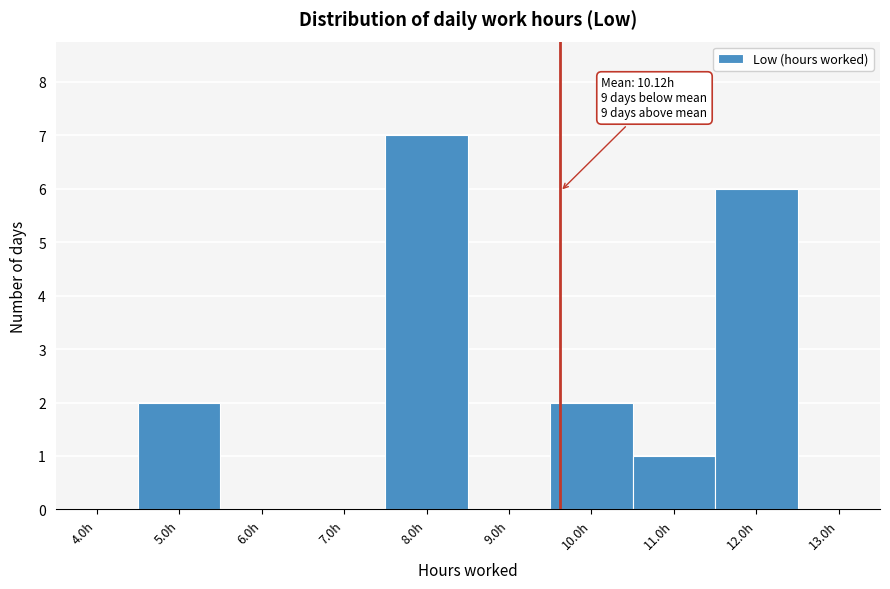

Reading left to right, what are all the values shown in this chart?

4.0h=0	5.0h=2	6.0h=0	7.0h=0	8.0h=7	9.0h=0	10.0h=2	11.0h=1	12.0h=6	13.0h=0